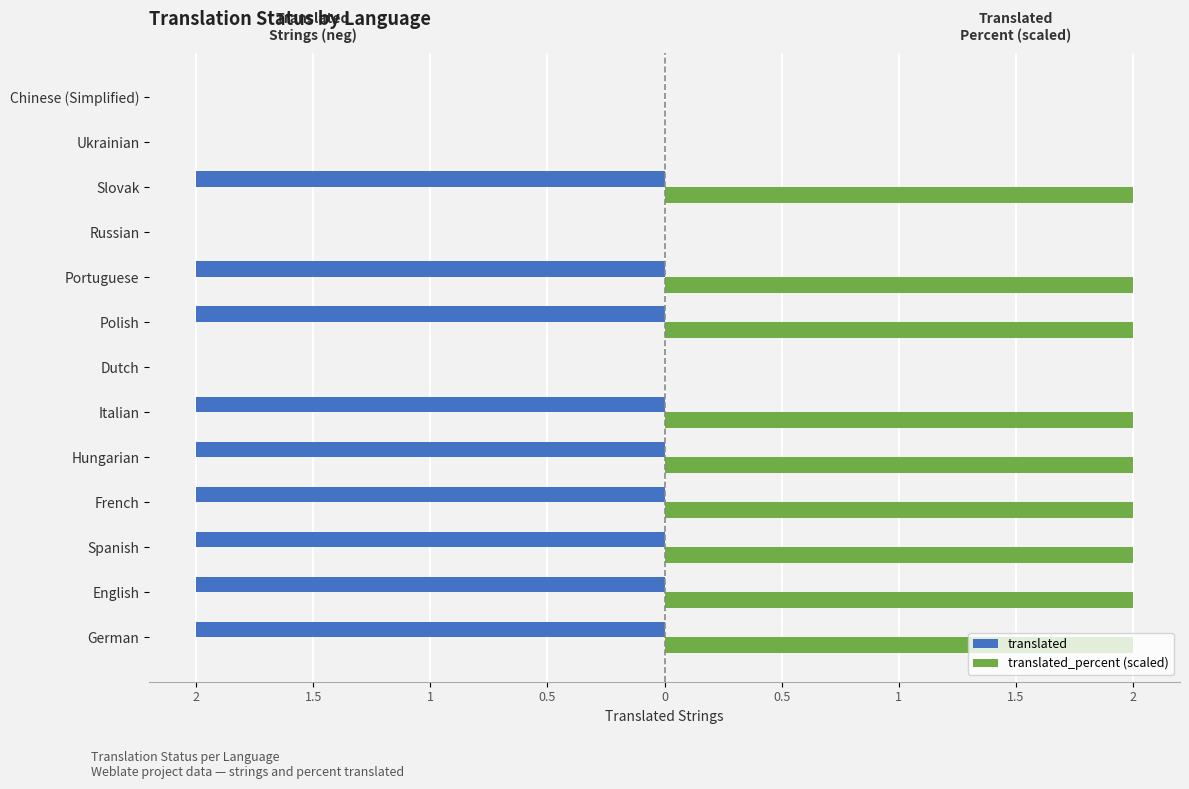

What are all the series names shown in the legend?

translated, translated_percent (scaled)